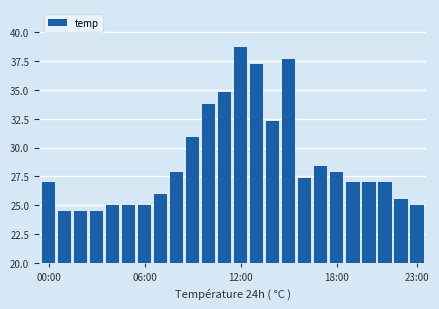

What is the value of the 3rd bar from the left?

24.5